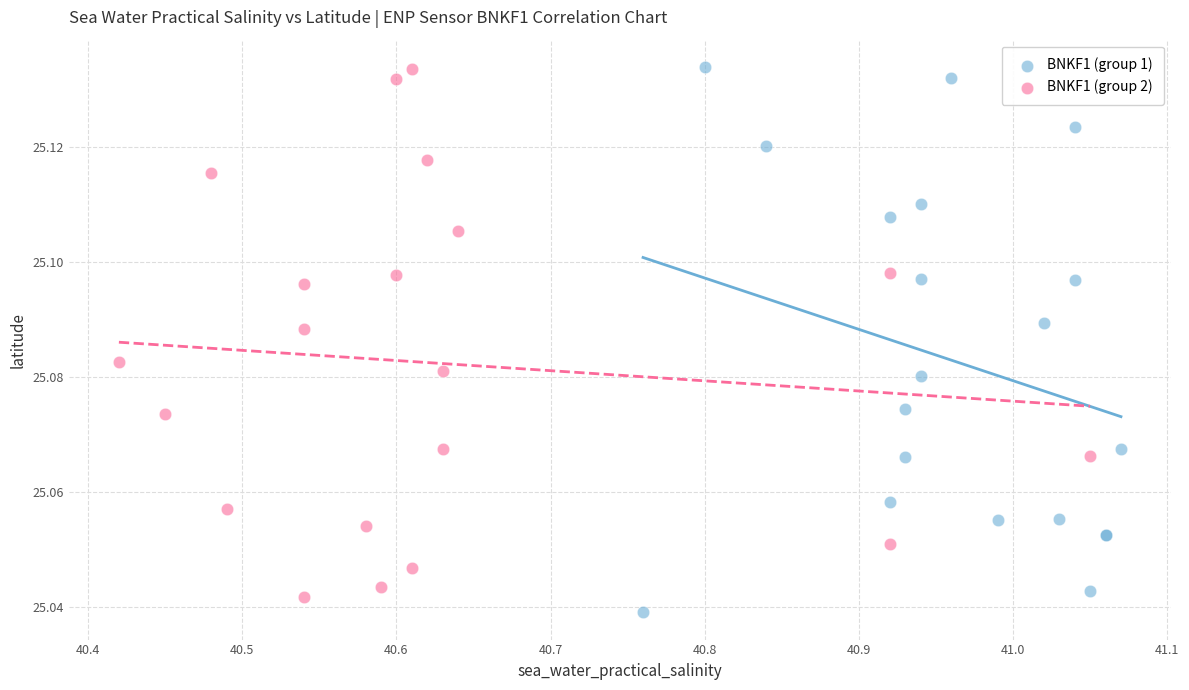

Which series has the widest spread of Y values?

BNKF1 (group 1)